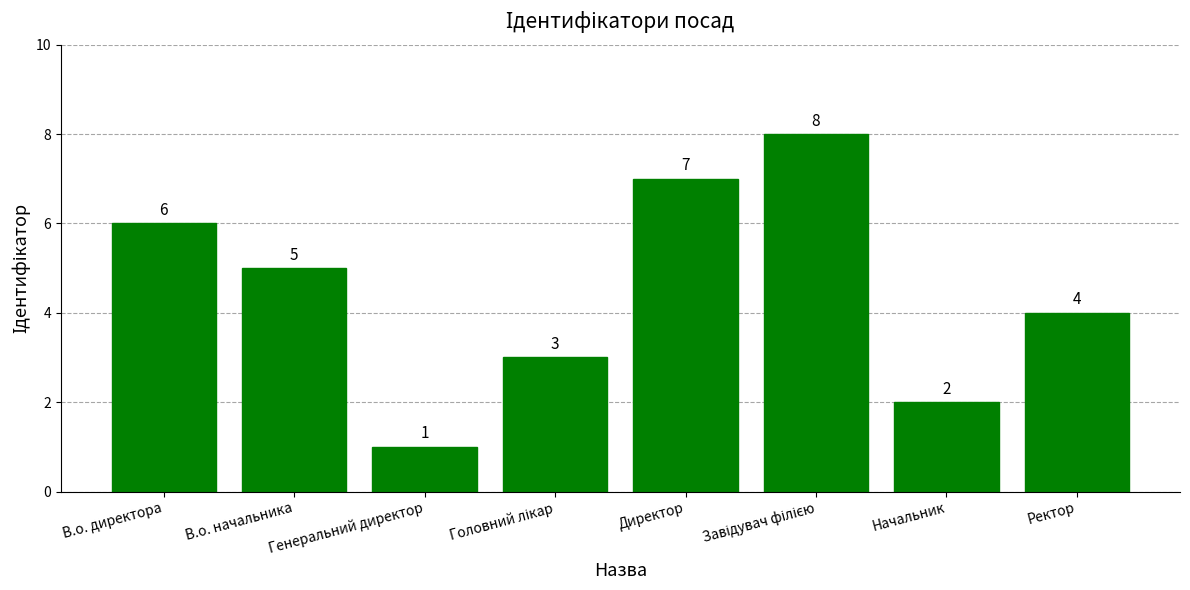

What is the smallest value displayed?

1